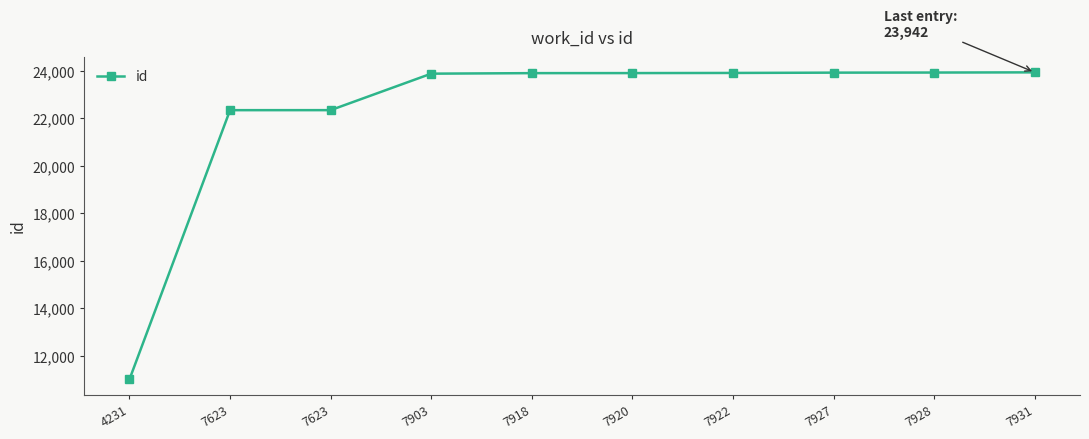

True or false: the data has more than 0 interior local peaks.

False